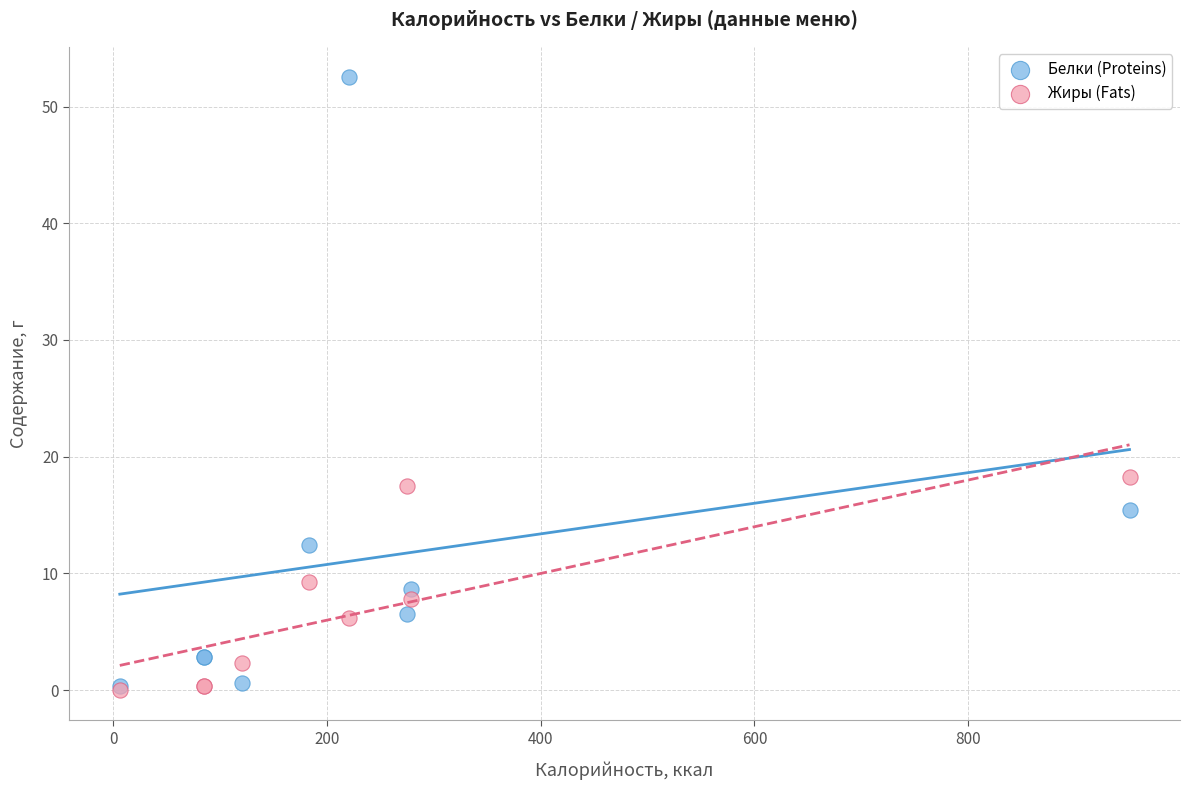

Across all series, what Y value is closest to 26?

18.3